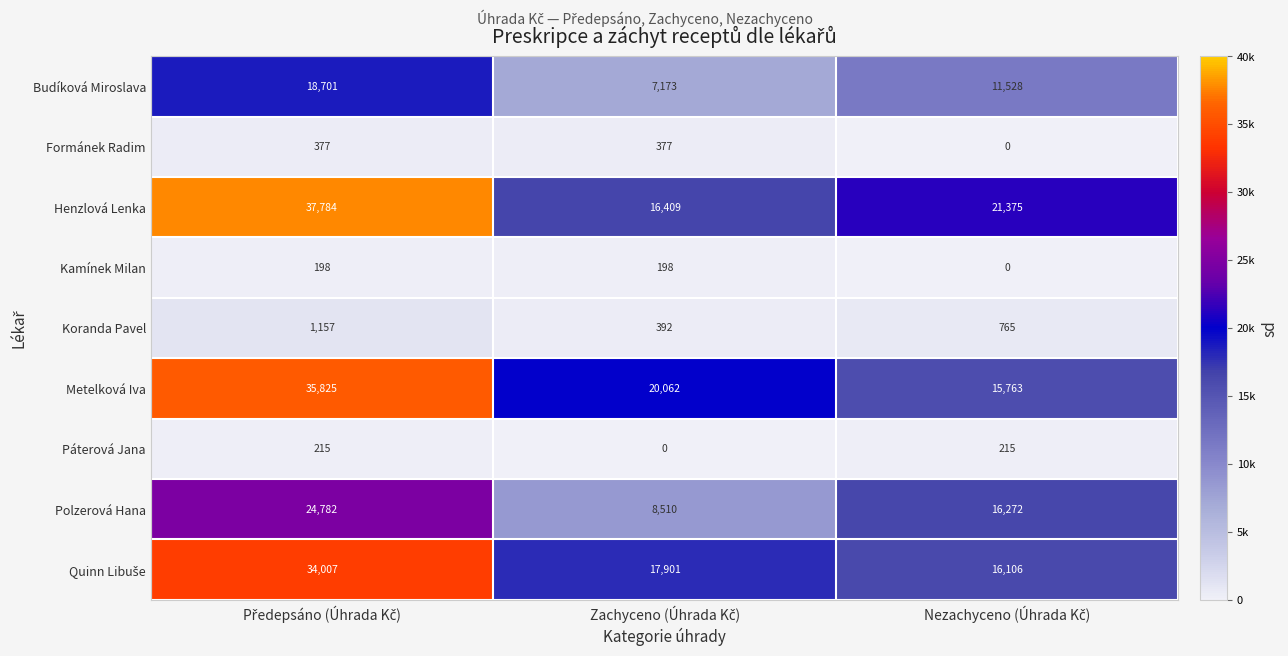

Which series has the largest total across all categories?

Henzlová Lenka